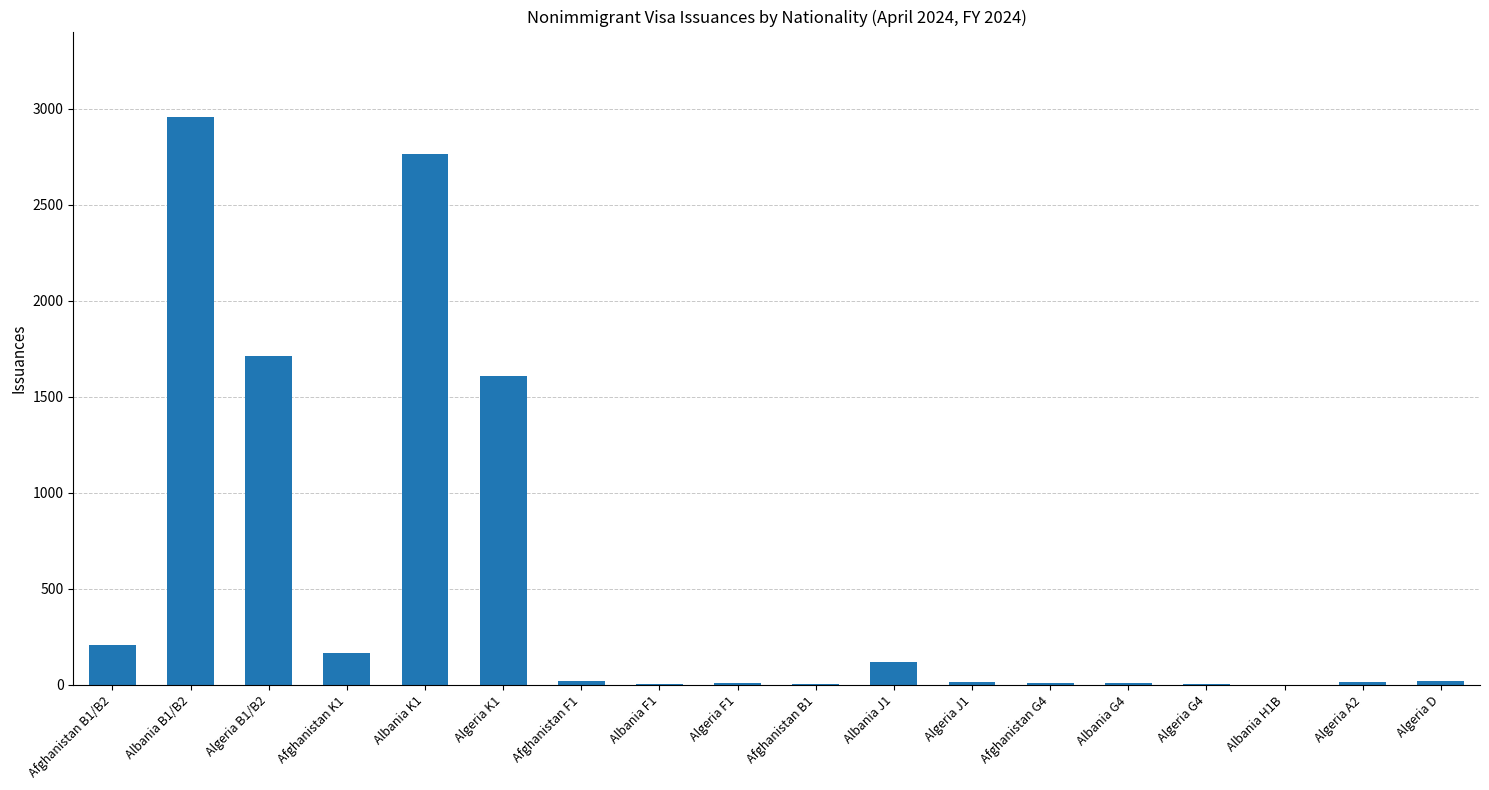

Is it true that the value at Algeria K1 is 2788?

False